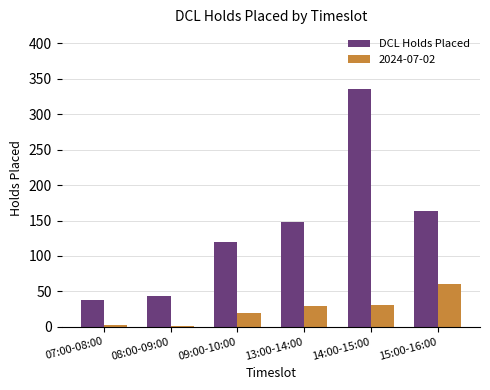

The value of DCL Holds Placed at 08:00-09:00 is 70. True or false?

False